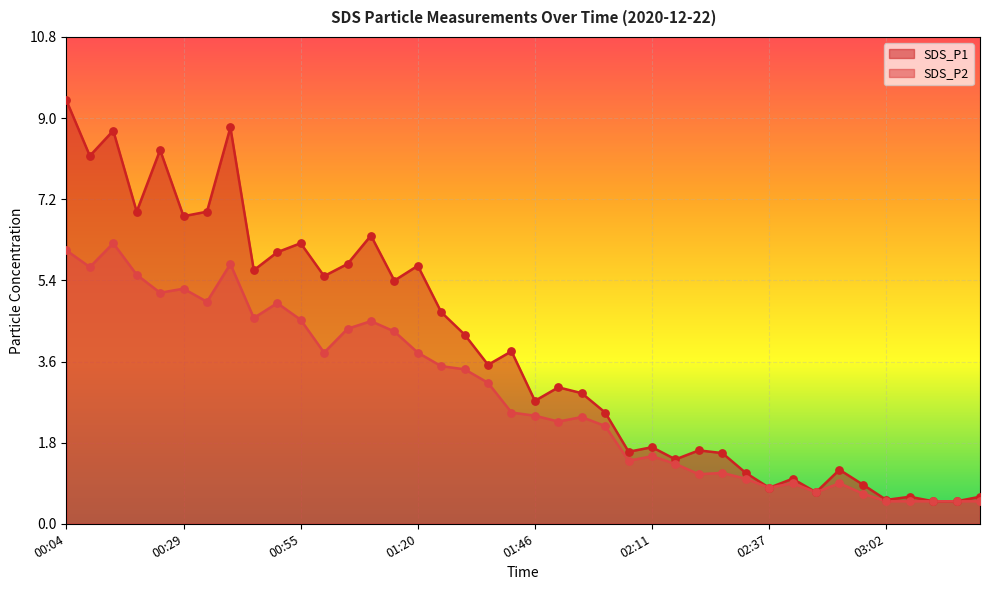

At which category is the sum across all series the highest?

00:04